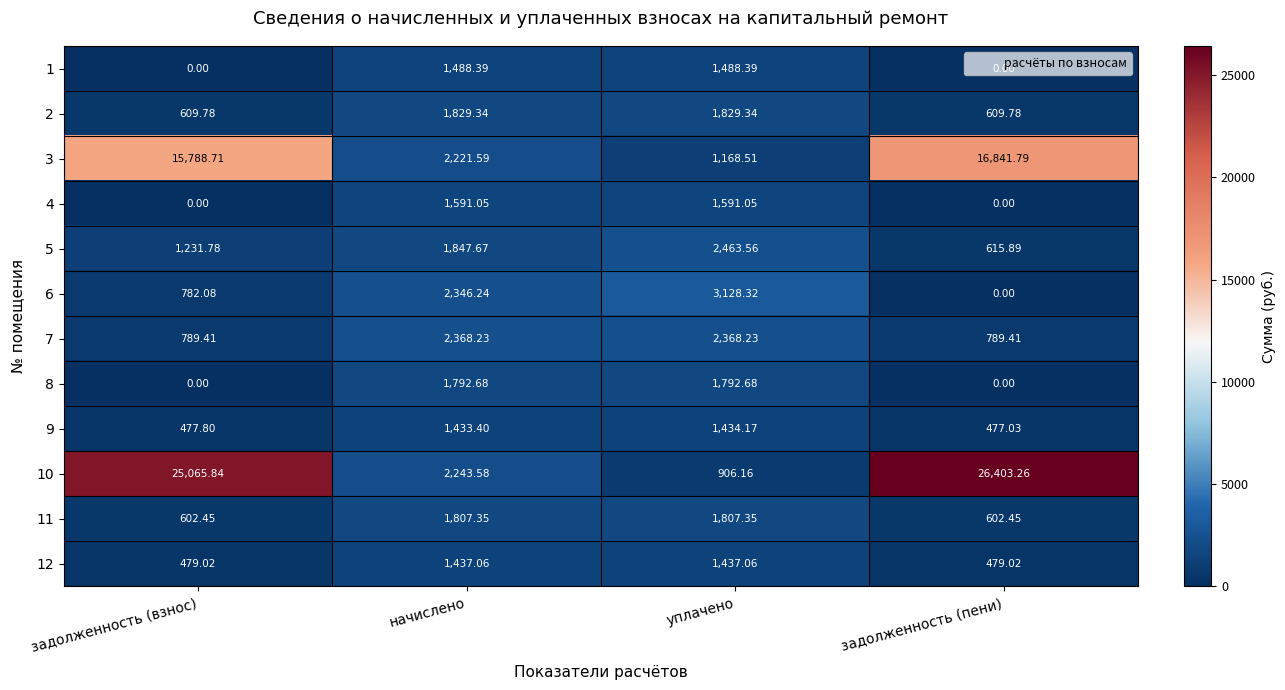

At which label does 11 first exceed 1807?

начислено